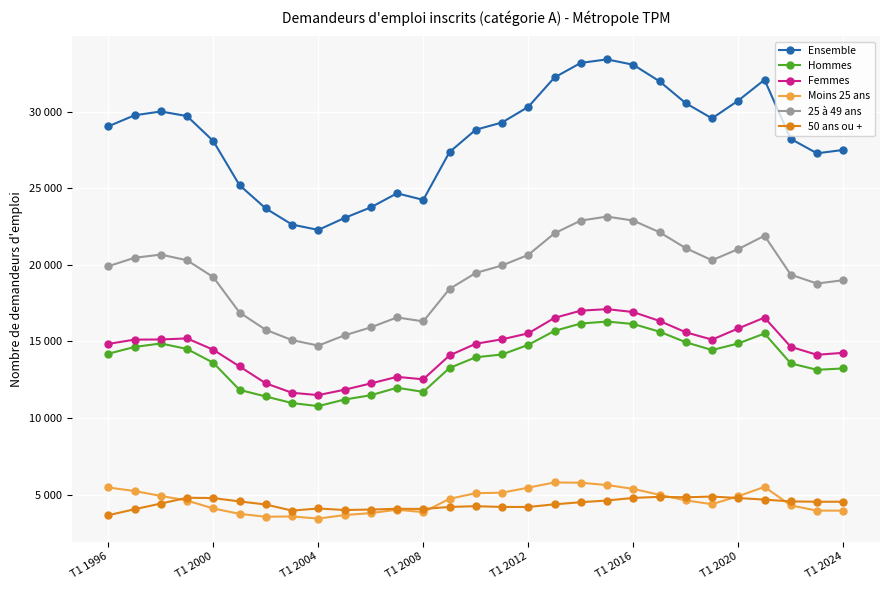

True or false: Ensemble has more than 2 interior local peaks.

True